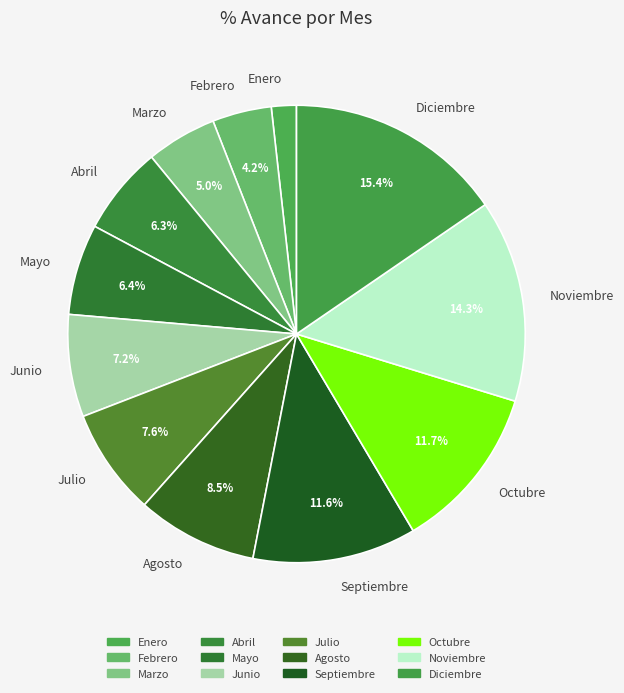

How many slices are in this pie chart?

12